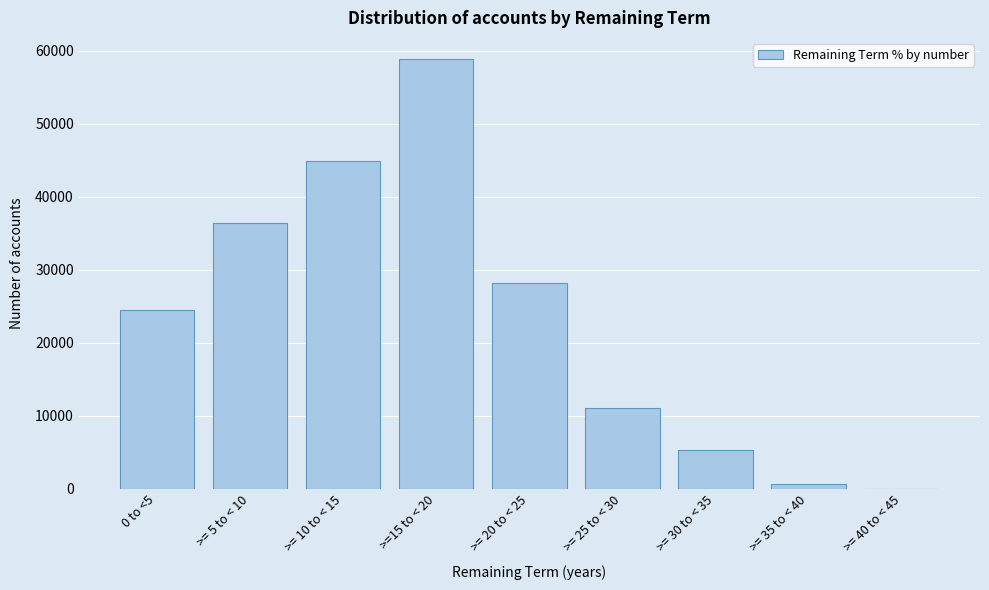

Reading left to right, what are all the values shown in this chart?

0 to <5=24483	>= 5 to < 10=36462	>= 10 to < 15=44904	>=15 to < 20=58792	>= 20 to < 25=28238	>= 25 to < 30=11016	>= 30 to < 35=5333	>= 35 to < 40=681	>= 40 to < 45=0